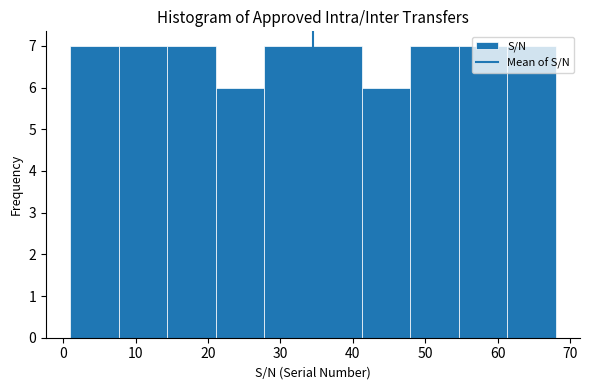

How tall is the bar that spans 61.3 to 68.0 on the x-axis? Neither the bar edges nor the heights are printed on the chart, so give them approximately, as read against the axes.

7